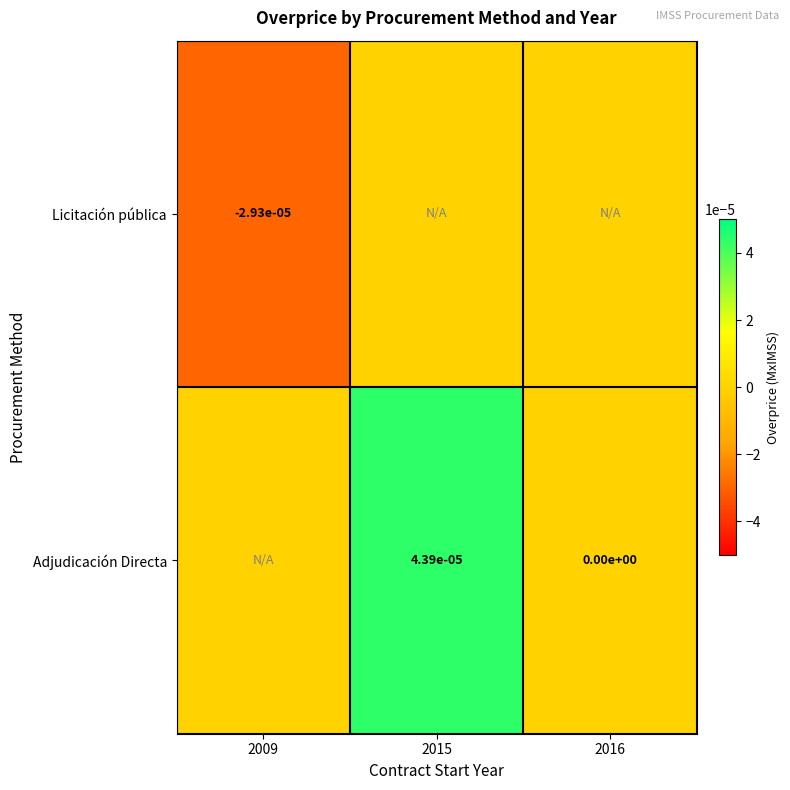

At how many categories does at least one series exceed 0?

1